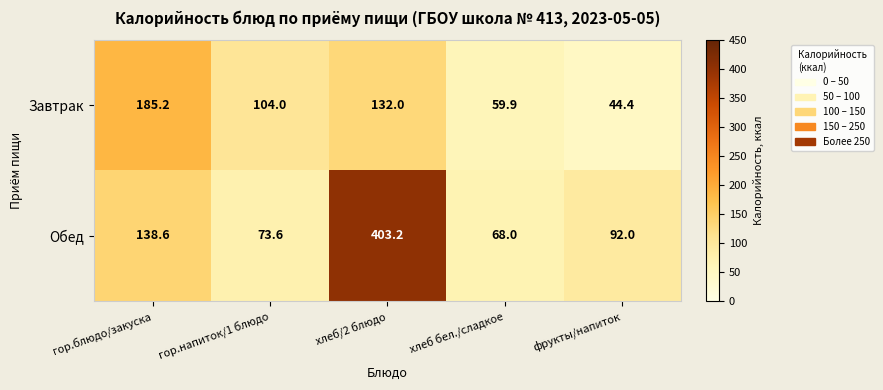

Rank the series by their maximum value, from lowest to highest.

Завтрак, Обед